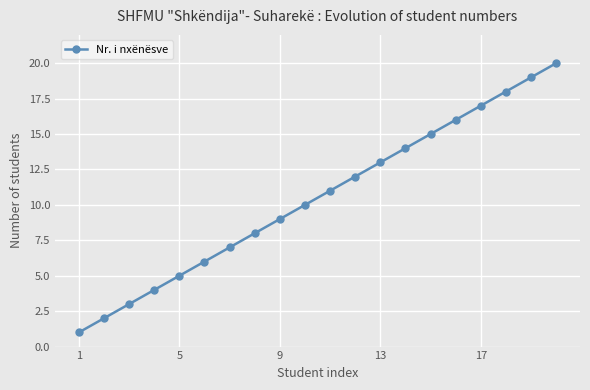

What is the greatest value displayed?

20